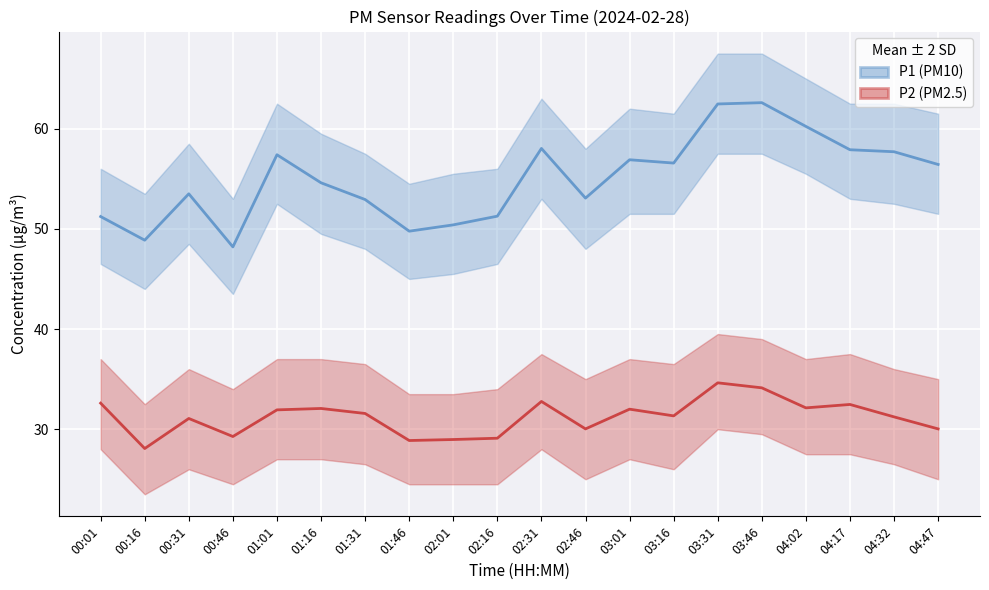

Which series has the largest total across all categories?

P1 (PM10)